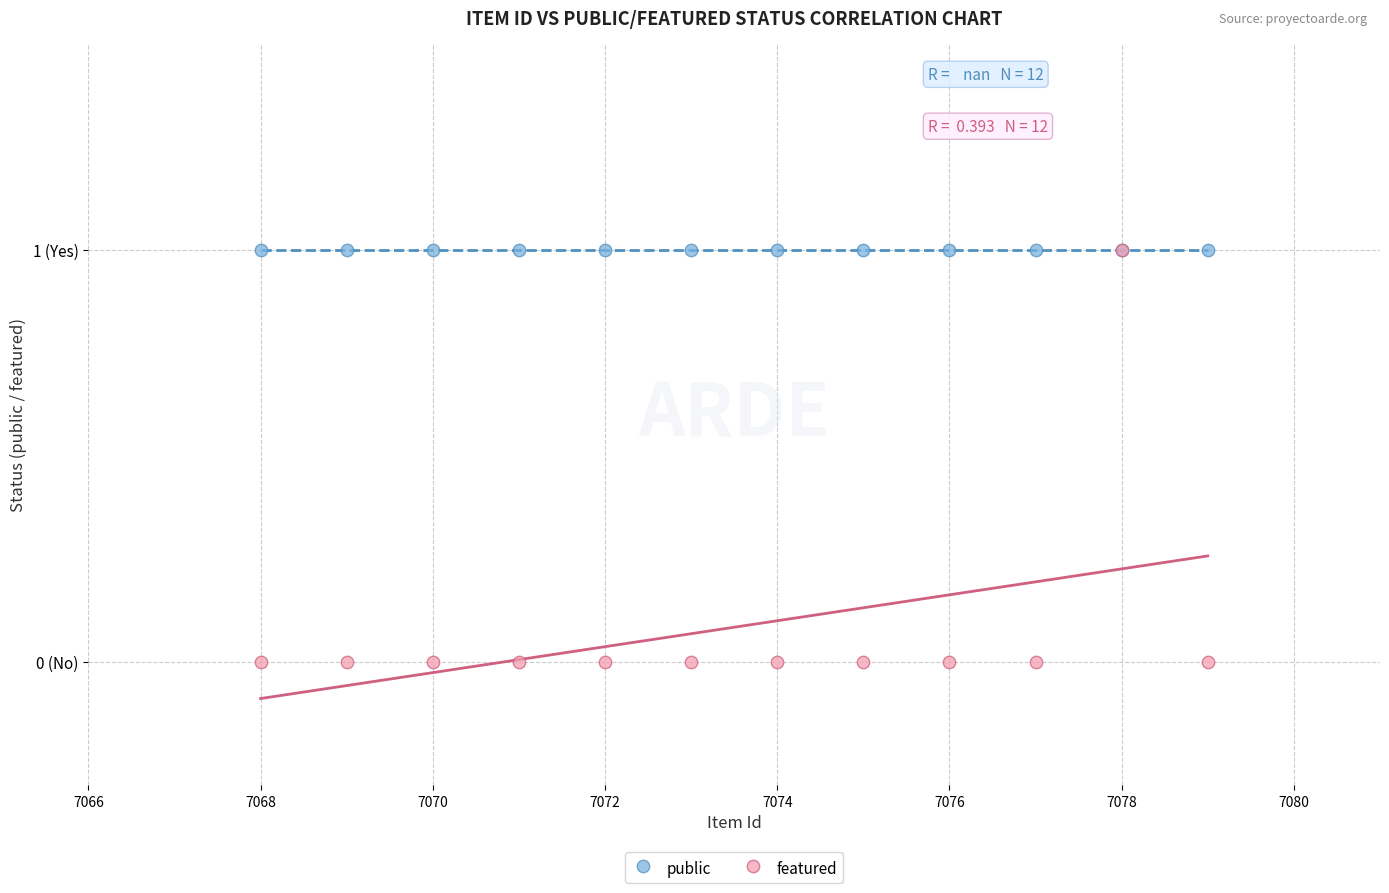

What are all the series names shown in the legend?

public, featured